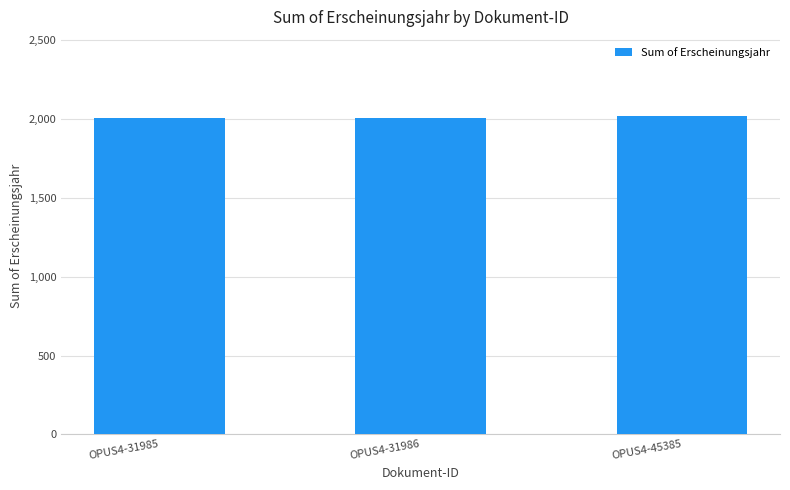

What is the minimum value shown in the chart?

2009